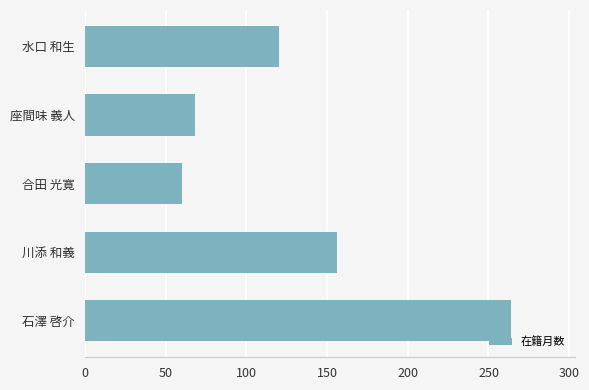

What is the change in value from 合田 光寛 to 水口 和生?

+60